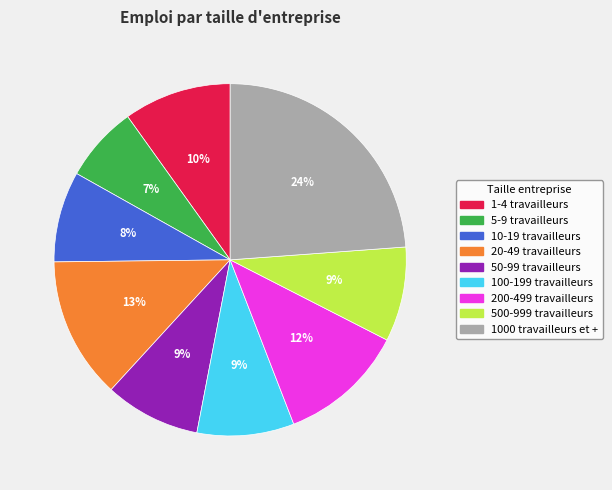

Count the number of slices in the pie.

9